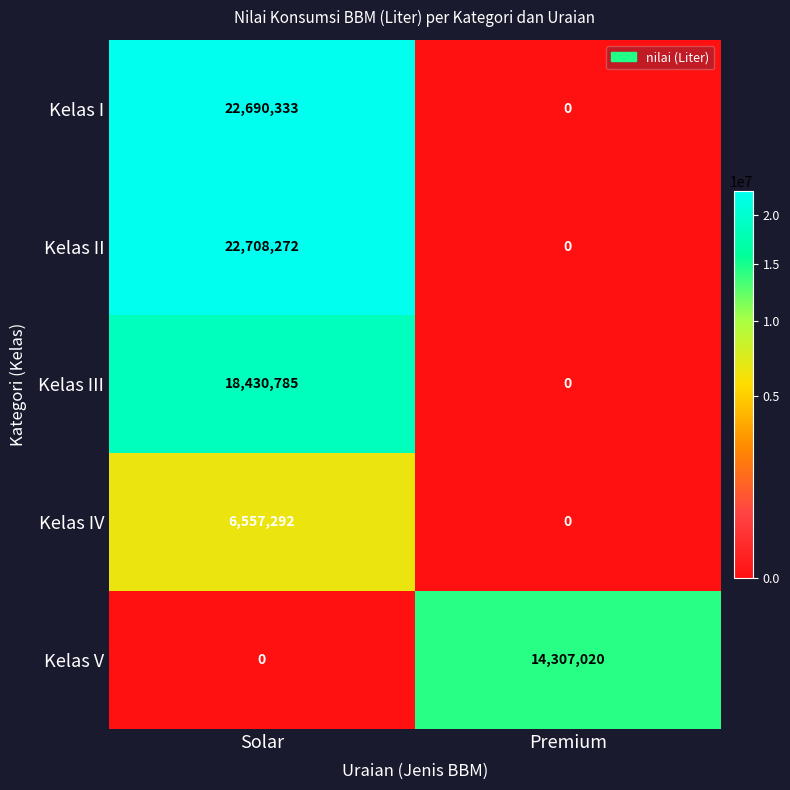

List the series in order of their peak value, highest first.

Kelas II, Kelas I, Kelas III, Kelas V, Kelas IV